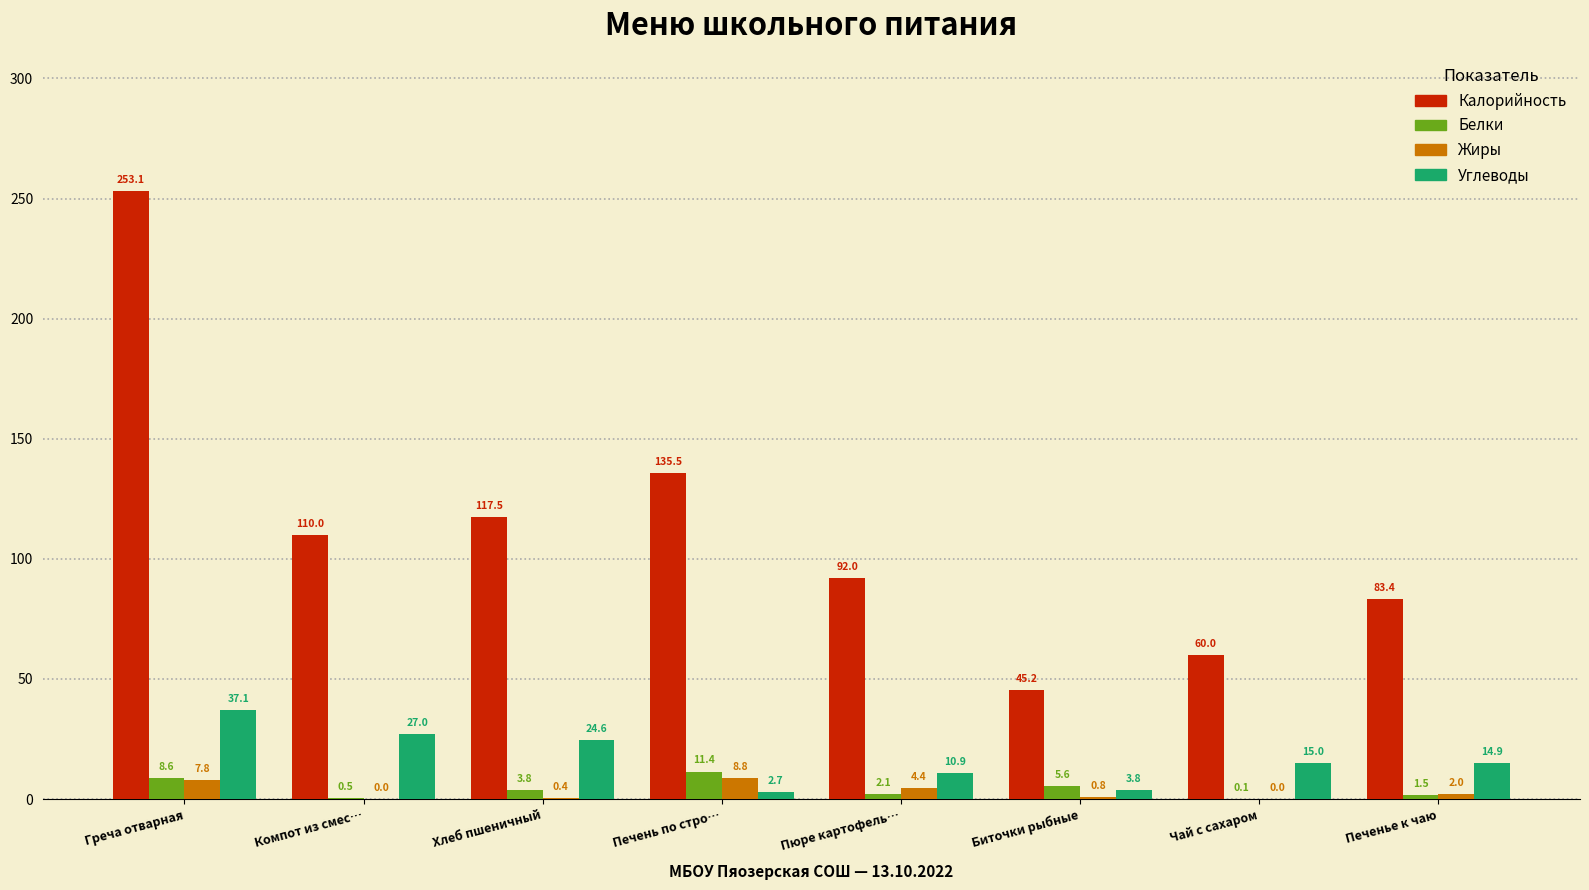

How many distinct data groups are displayed?

4